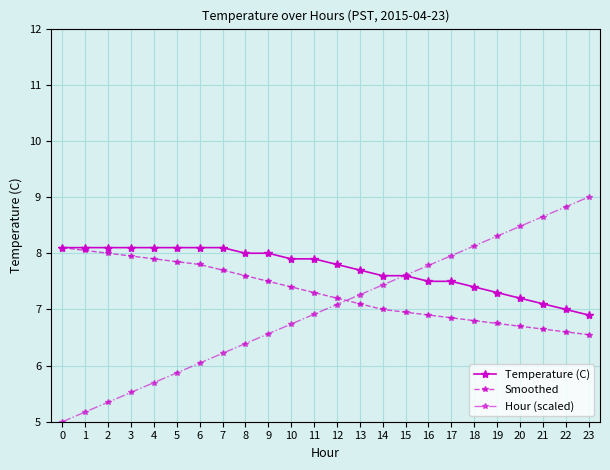

At 8, list the series in order from smallest to largest.

Hour (scaled), Smoothed, Temperature (C)